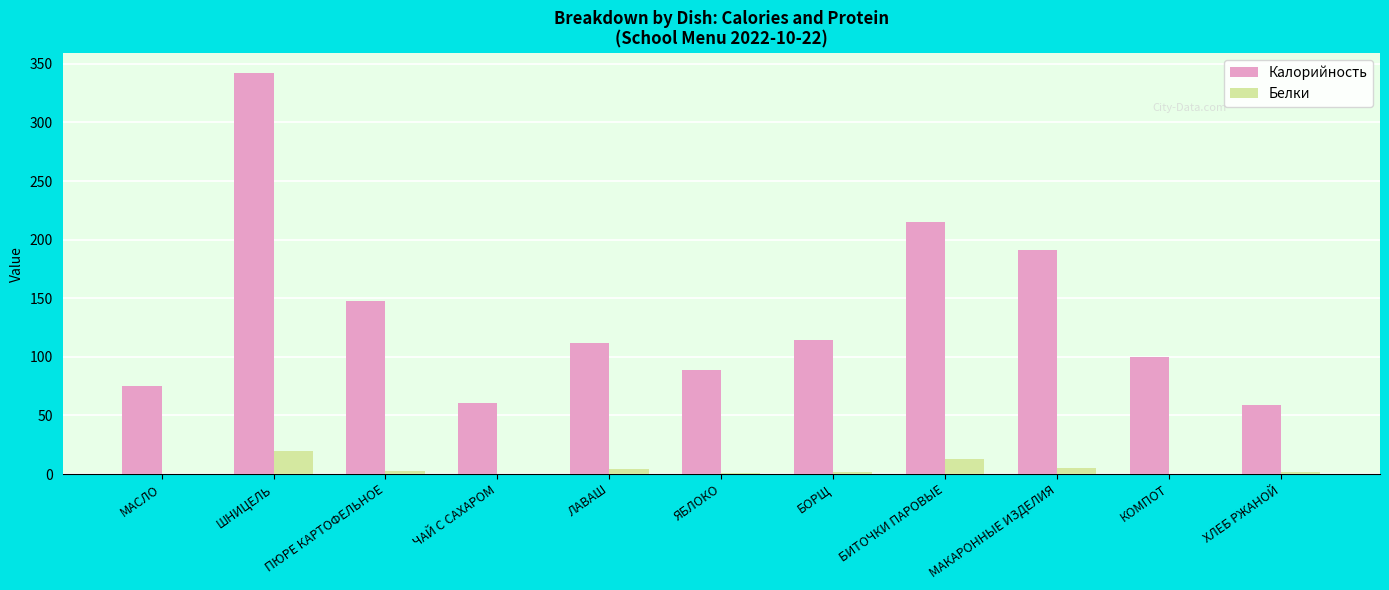

What is the sum of all Калорийность values?

1506